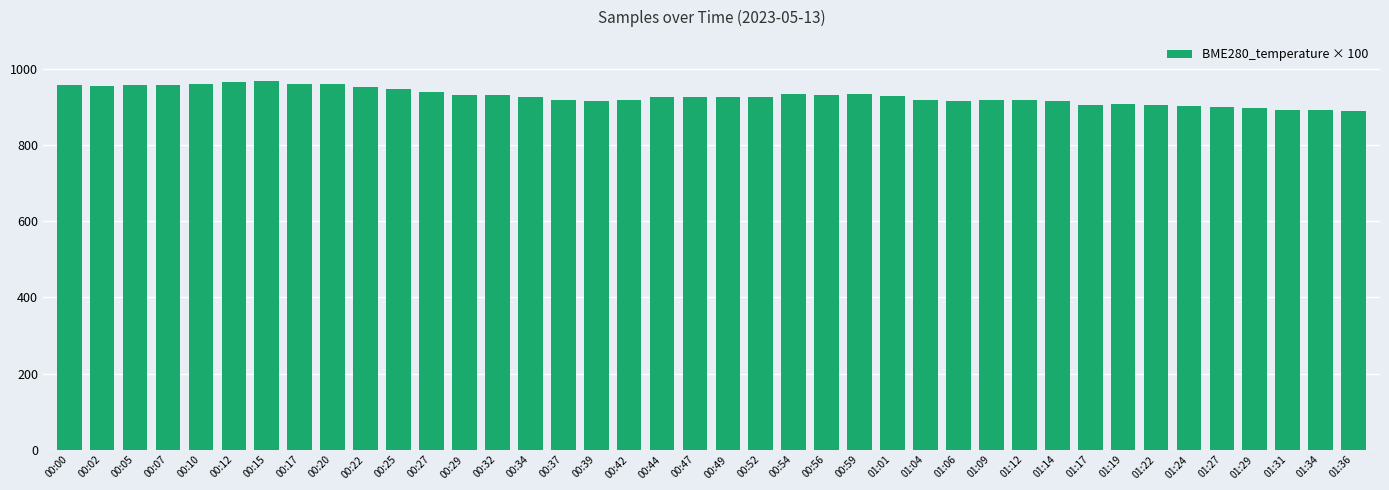

Where does the data first go above 927?

00:00